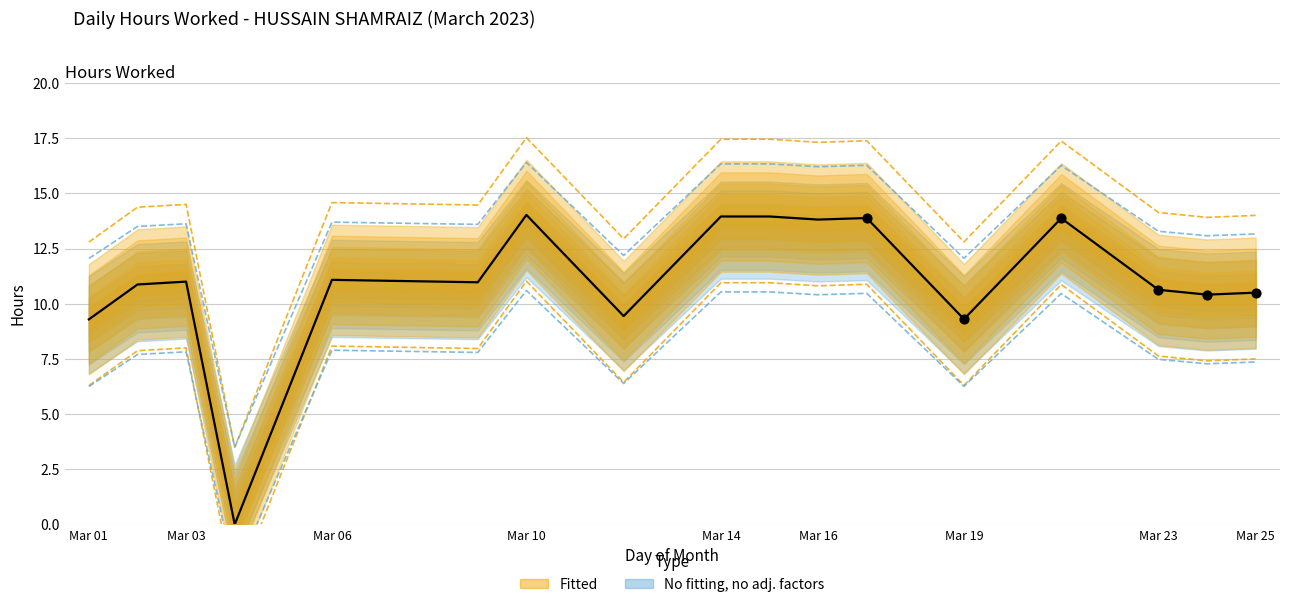

What is the ratio of the value at 10 to the value at Mar 03?

1.3